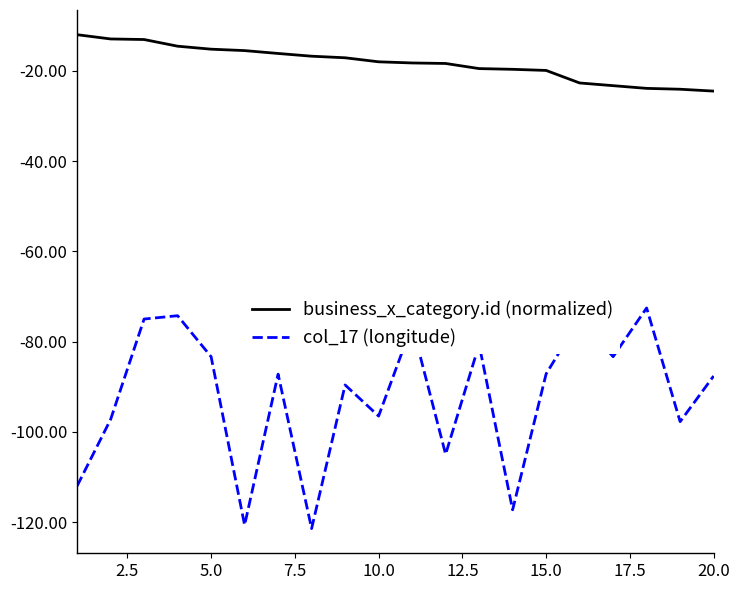

Which series has the largest total across all categories?

business_x_category.id (normalized)